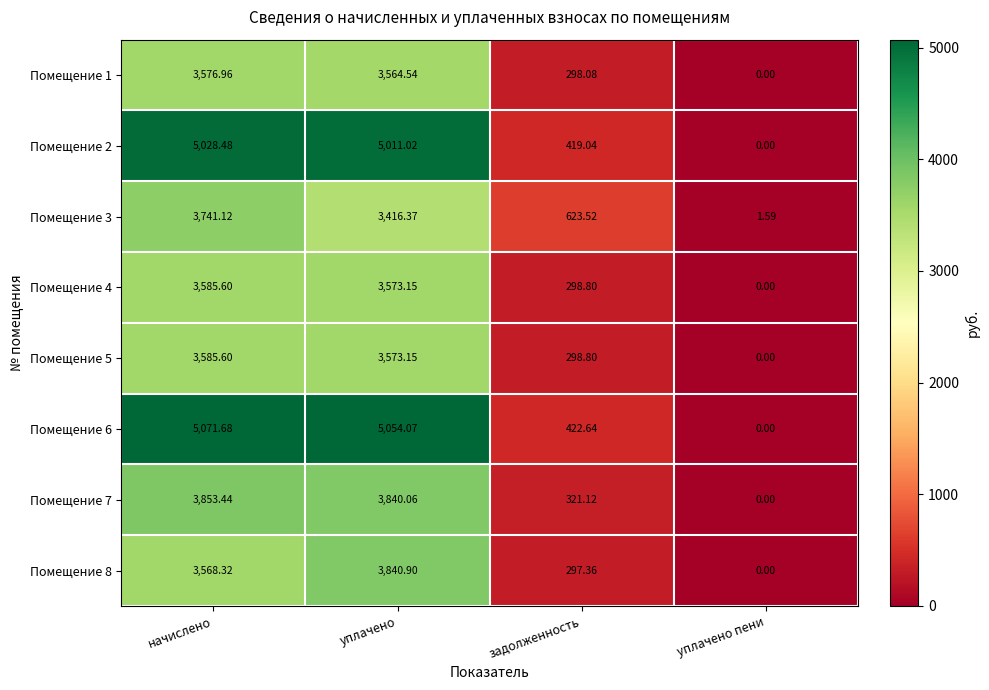

List the labels in order of Помещение 2 value, largest first.

начислено, уплачено, задолженность, уплачено пени